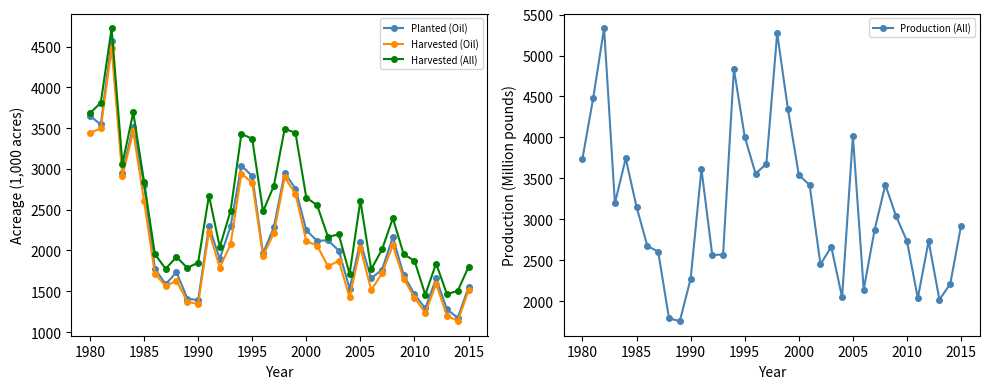

How many lines are shown in the chart?

4